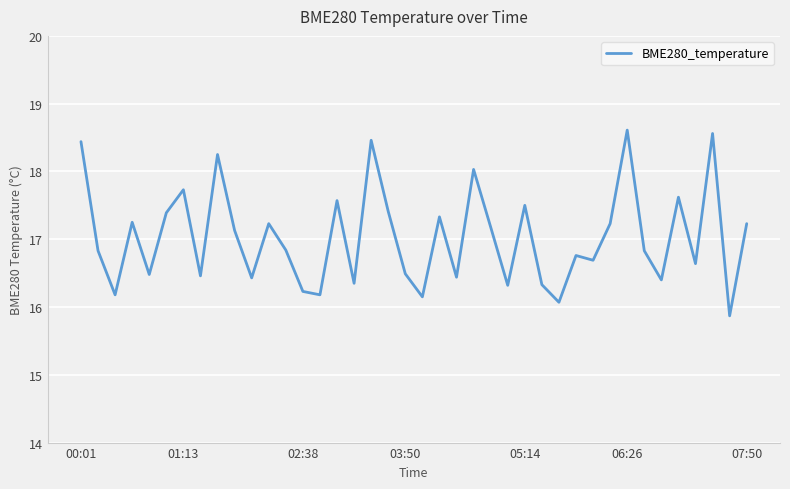

What is the difference between the maximum and minimum values?

2.7